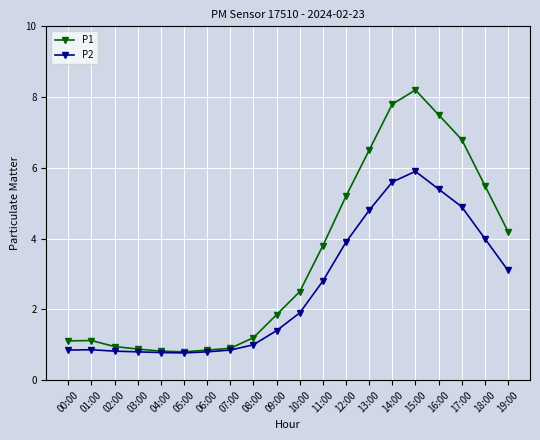

At how many categories does at least one series exceed 2?

10